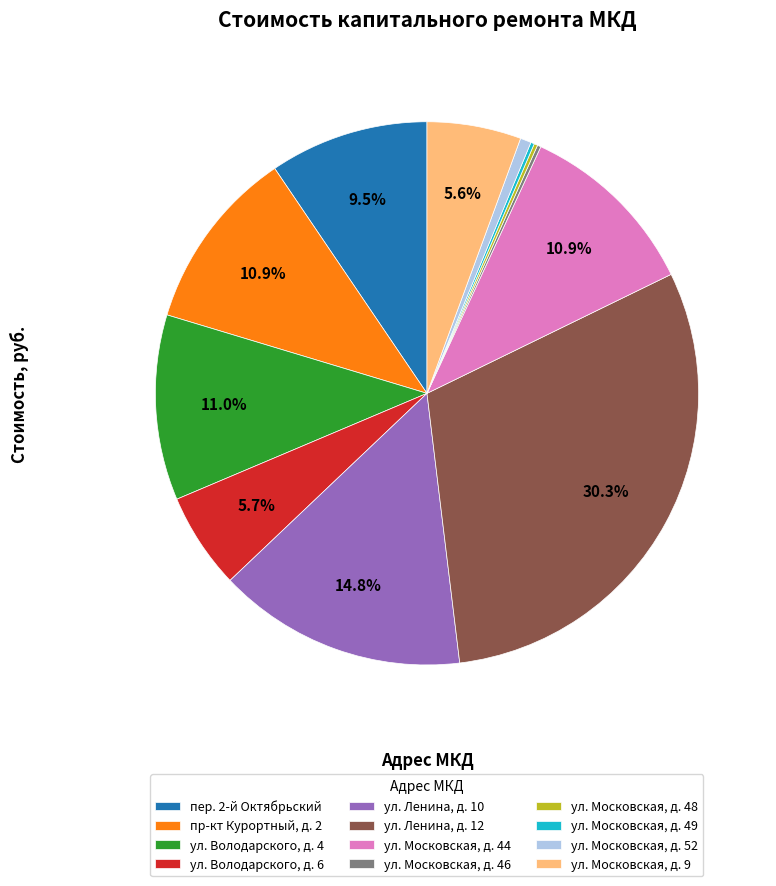

Which category has the biggest portion of the pie?

ул. Ленина, д. 12